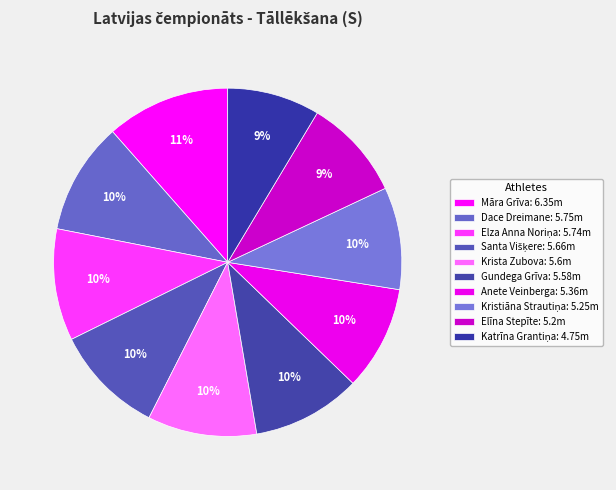

How many slices are in this pie chart?

10